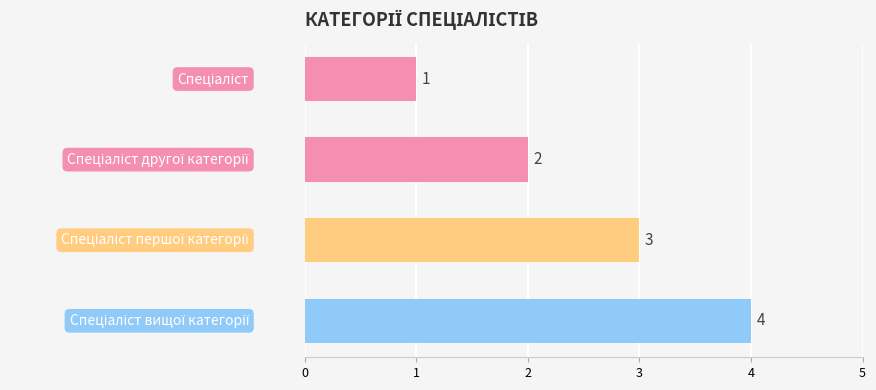

What is the value of the 2nd bar from the top?

2